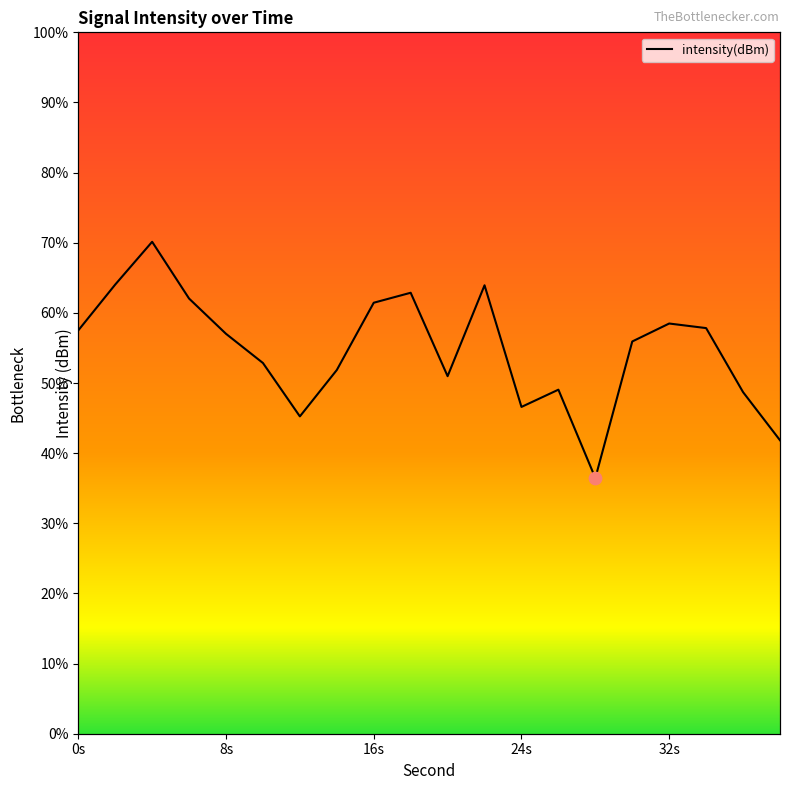

What is the highest value of the intensity(dBm) series?

70.1